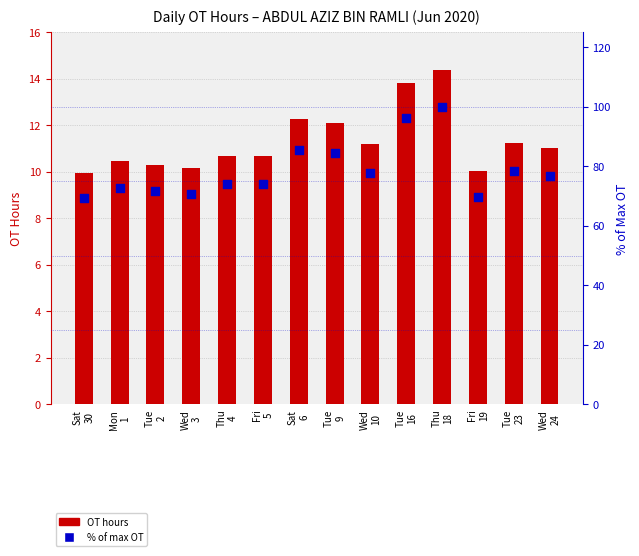

Which series reaches the maximum Y coordinate?

% of max OT